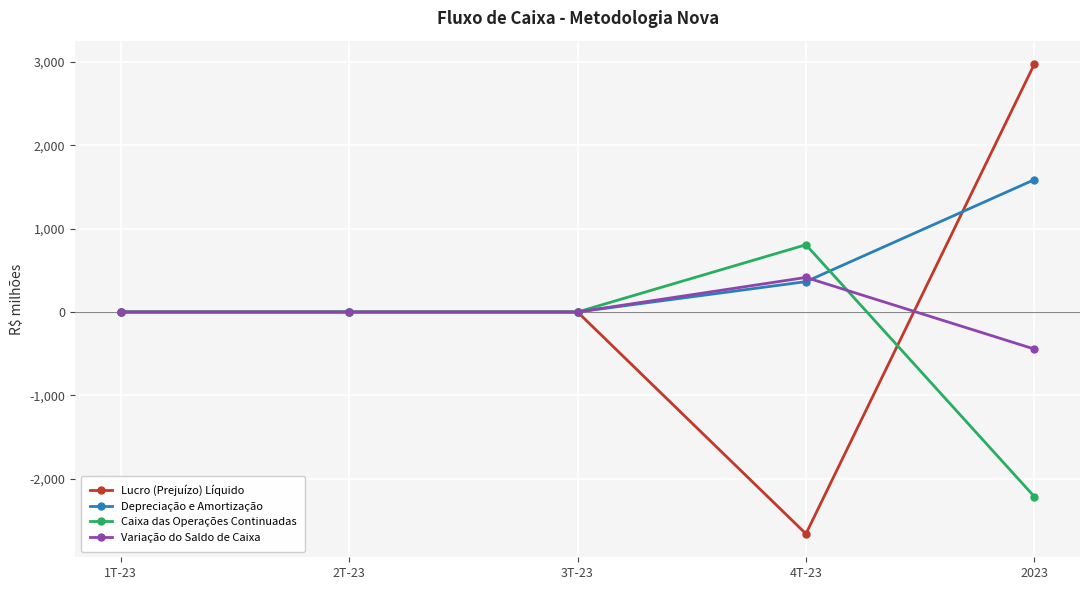

How many values in the Caixa das Operações Continuadas series are below 0?

1